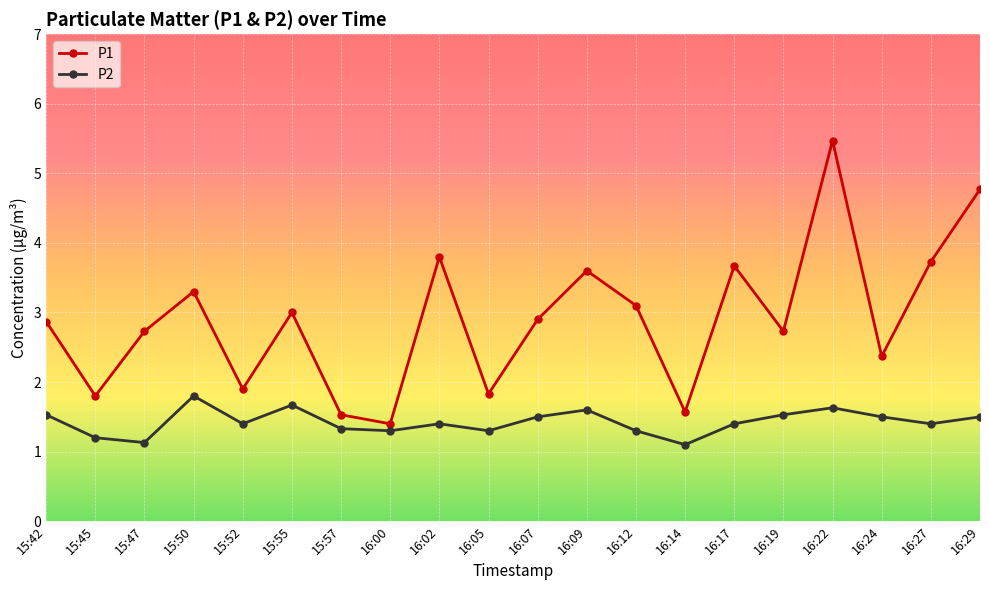

Reading left to right, list all the values displayed in this chart.

P1: 15:42=2.9	15:45=1.8	15:47=2.7	15:50=3.3	15:52=1.9	15:55=3.0	15:57=1.5	16:00=1.4	16:02=3.8	16:05=1.8	16:07=2.9	16:09=3.6	16:12=3.1	16:14=1.6	16:17=3.7	16:19=2.7	16:22=5.5	16:24=2.4	16:27=3.7	16:29=4.8
P2: 15:42=1.5	15:45=1.2	15:47=1.1	15:50=1.8	15:52=1.4	15:55=1.7	15:57=1.3	16:00=1.3	16:02=1.4	16:05=1.3	16:07=1.5	16:09=1.6	16:12=1.3	16:14=1.1	16:17=1.4	16:19=1.5	16:22=1.6	16:24=1.5	16:27=1.4	16:29=1.5